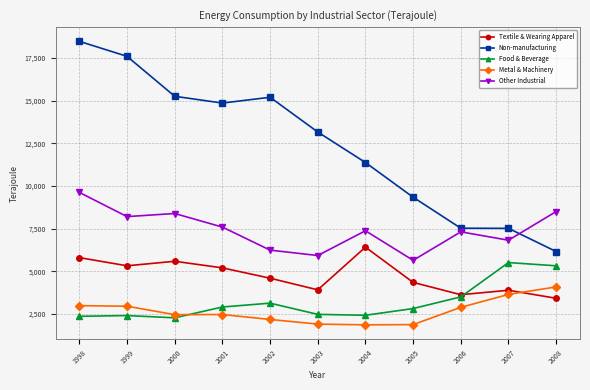

Which series has the widest spread of values?

Non-manufacturing